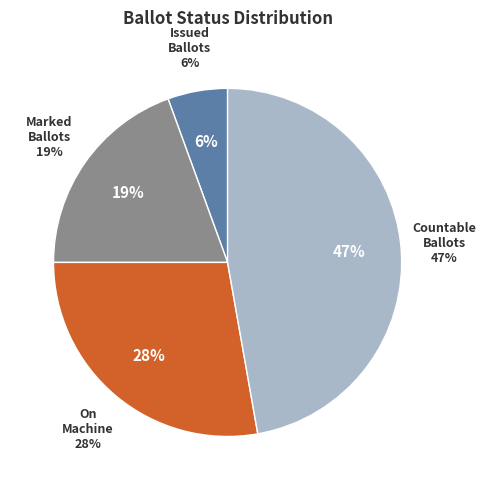

What percentage is the MARKED slice, to the nearest percent?

19%